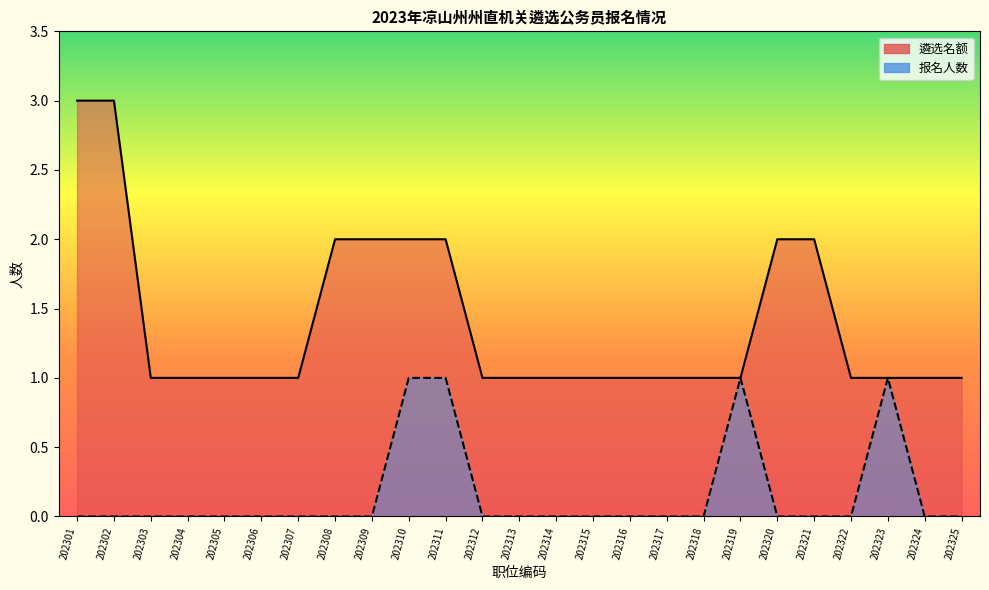

The value of 报名人数 at 202315 is 0. True or false?

True